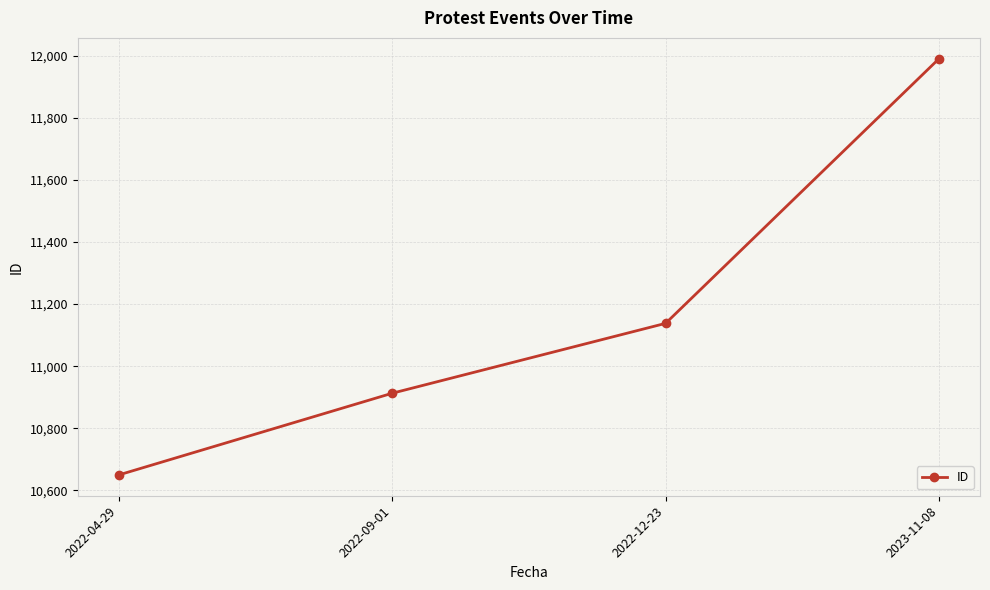

Count the values in the range 10913 to 11990.

3